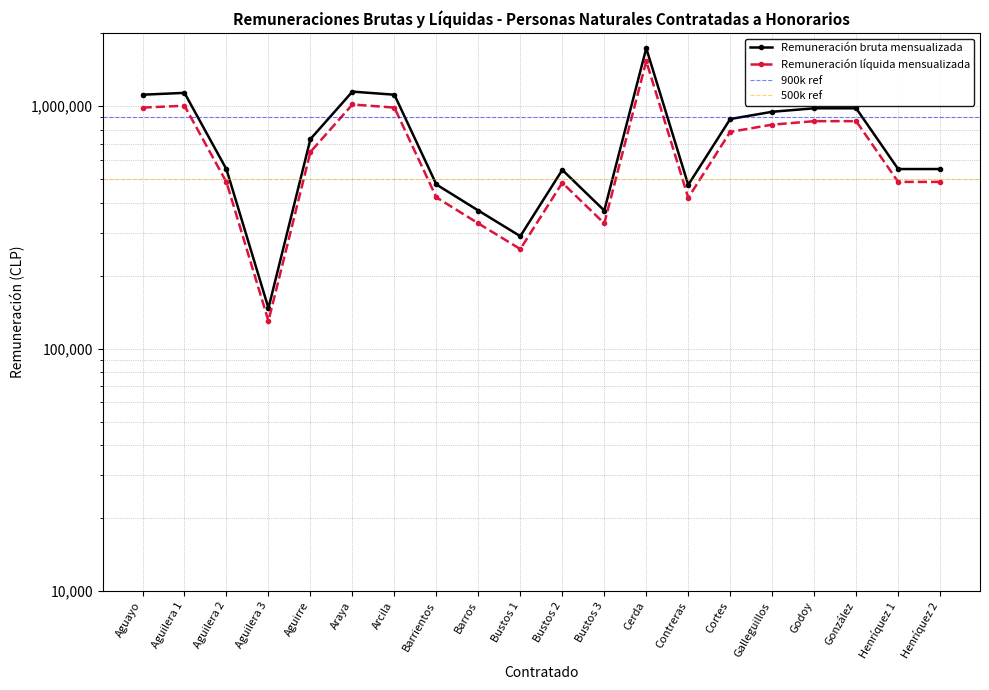

Does the chart display data point markers on the line(s)?

Yes